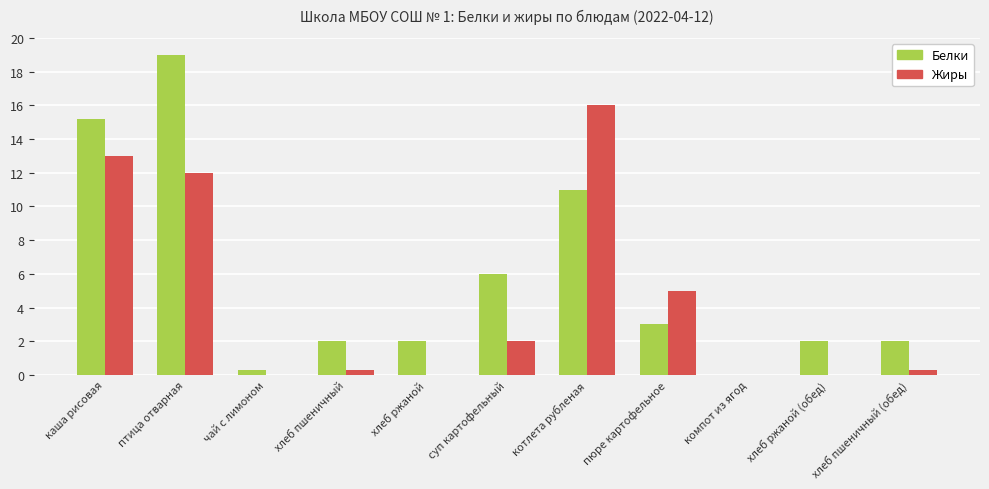

Reading left to right, what are all the values shown in this chart?

Белки: 15.2	19.0	0.3	2.0	2.0	6.0	11.0	3.0	0.0	2.0	2.0
Жиры: 13.0	12.0	0.0	0.3	0.0	2.0	16.0	5.0	0.0	0.0	0.3